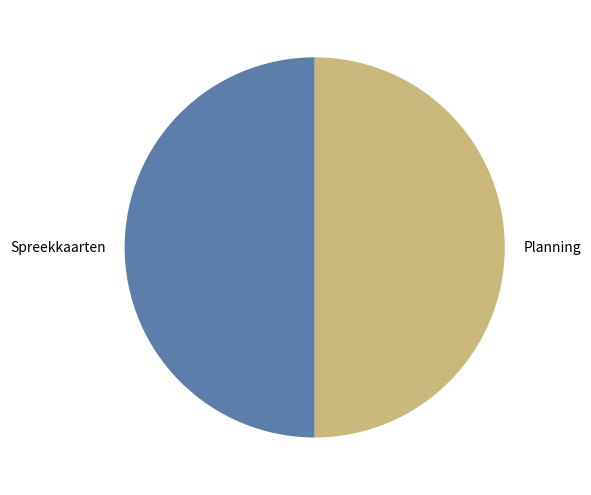

Combined, do Spreekkaarten and Planning account for over 50%?

Yes